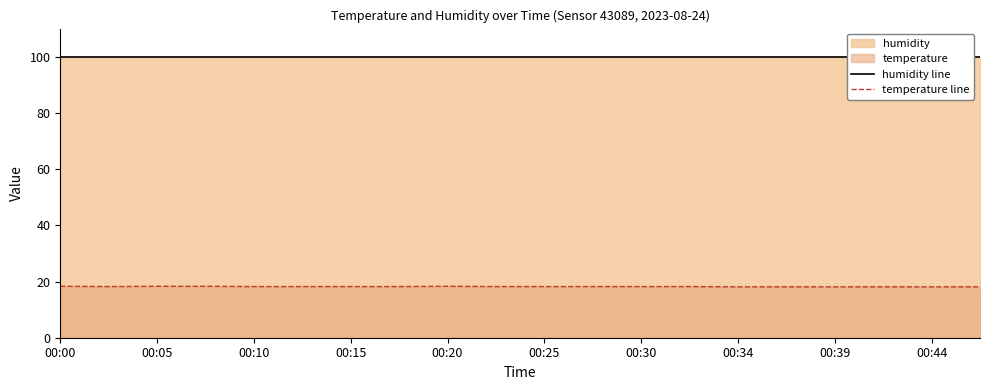

What is the minimum value for temperature line?

18.1